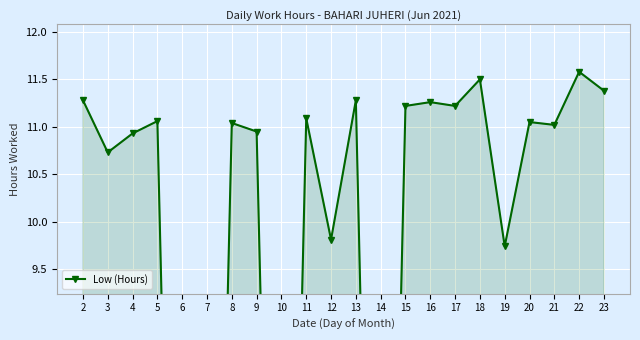

The chart shows a value of 18.9 at 23. True or false?

False